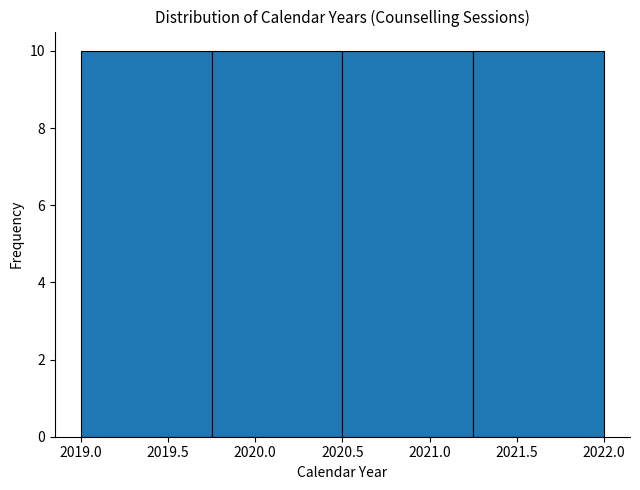

Reading left to right, transcribe this chart: for each bar, give the range it covers on the x-axis and its height. The values are not printed on the chart, so give them approximately, as read against the axis.

2019.00 to 2019.75: 10
2019.75 to 2020.50: 10
2020.50 to 2021.25: 10
2021.25 to 2022.00: 10